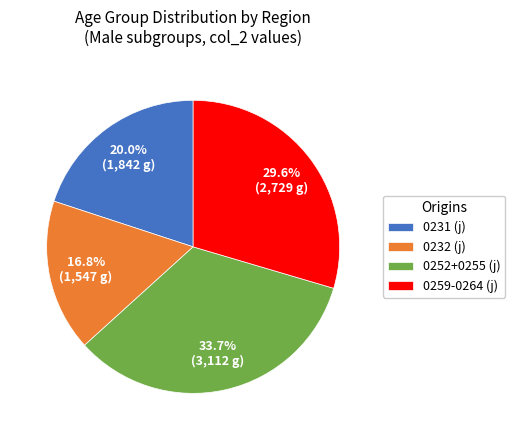

How much of the chart is everything except 0231 (j)?

80.0%